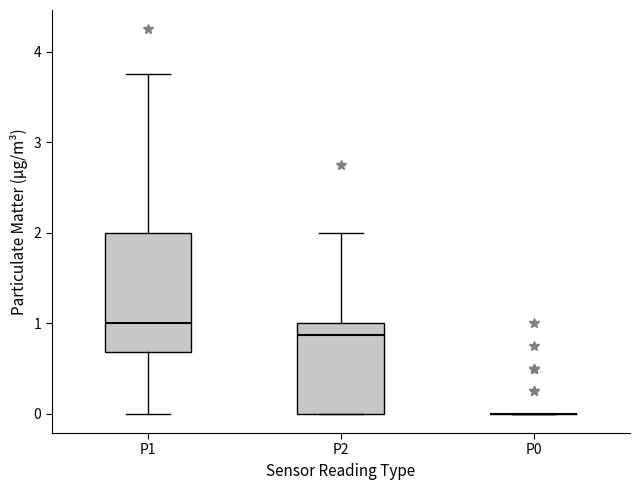

Reading left to right, read every box against the y-axis: the position of its median line, the range the box covers, and the ends of its whiskers. The values are not printed on the chart, so give them approximately, as read against the axis.

P1: median 1.0, box 0.7 to 2.0, whiskers 0.0 to 3.8
P2: median 0.9, box 0.0 to 1.0, whiskers 0.0 to 2.0
P0: box collapsed to a line at 0.0, whiskers 0.0 to 0.0